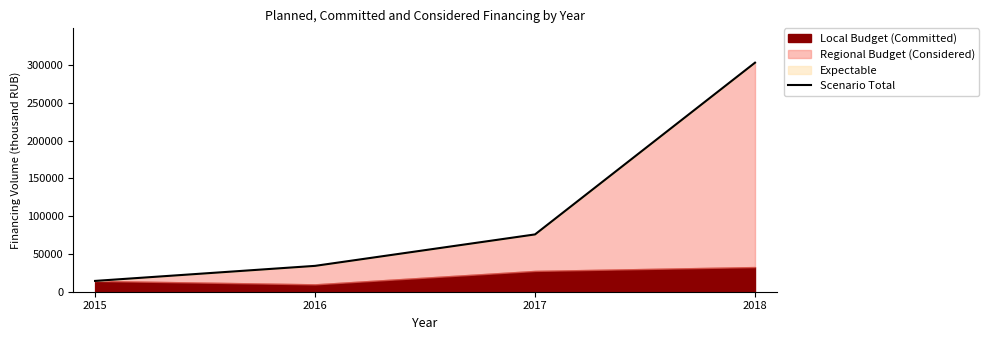

At which label does the data first exceed 75921?

2017